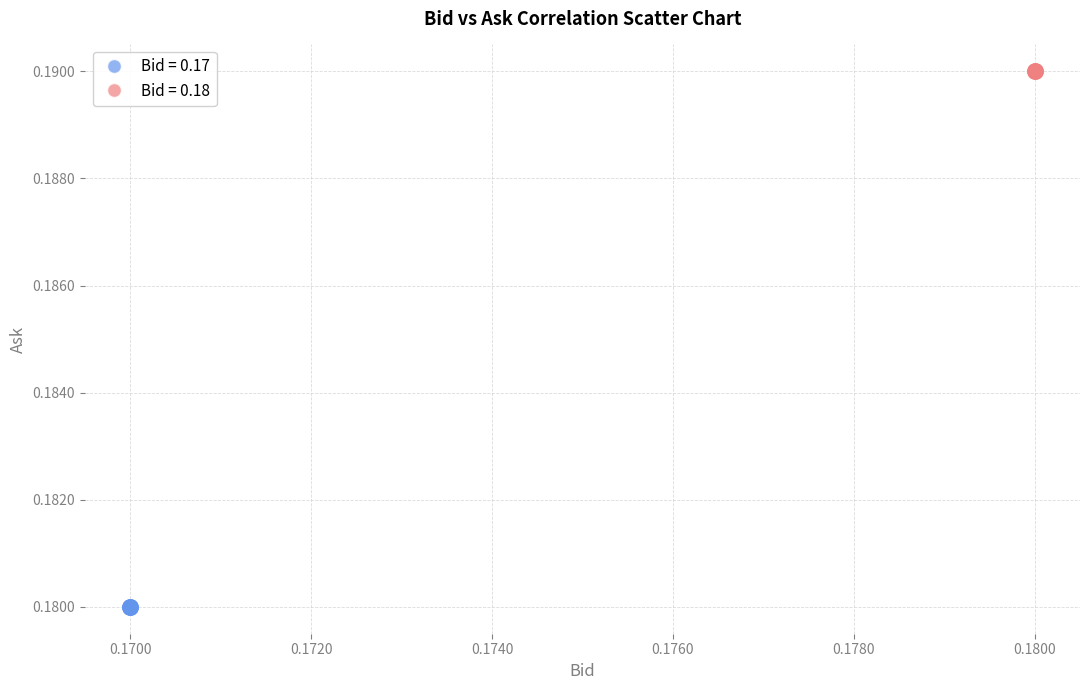

What are all the series names shown in the legend?

Bid = 0.17, Bid = 0.18